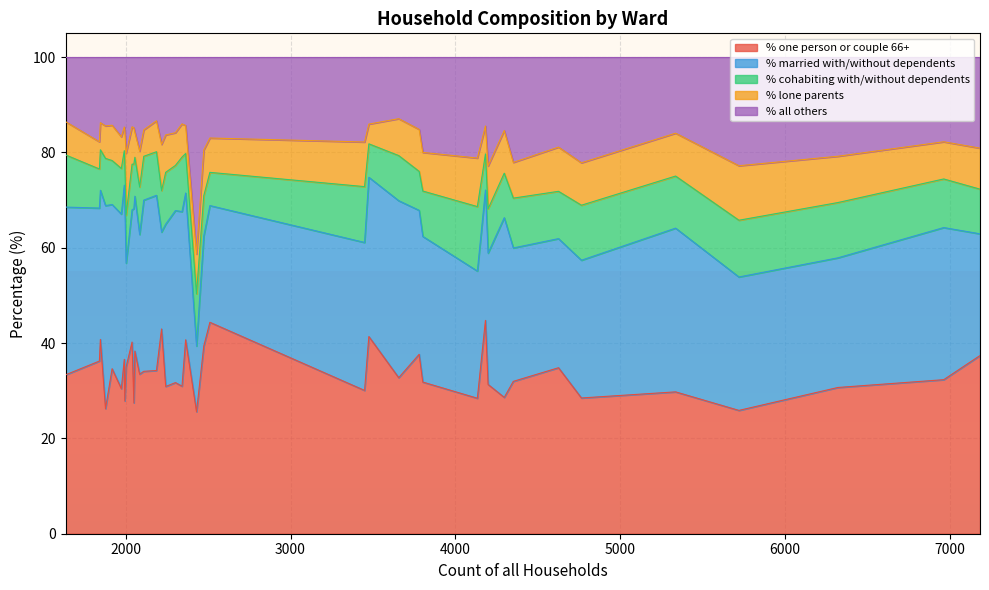

Read the % married with/without dependents value at Stour and Allen Vale Ward.

41.8